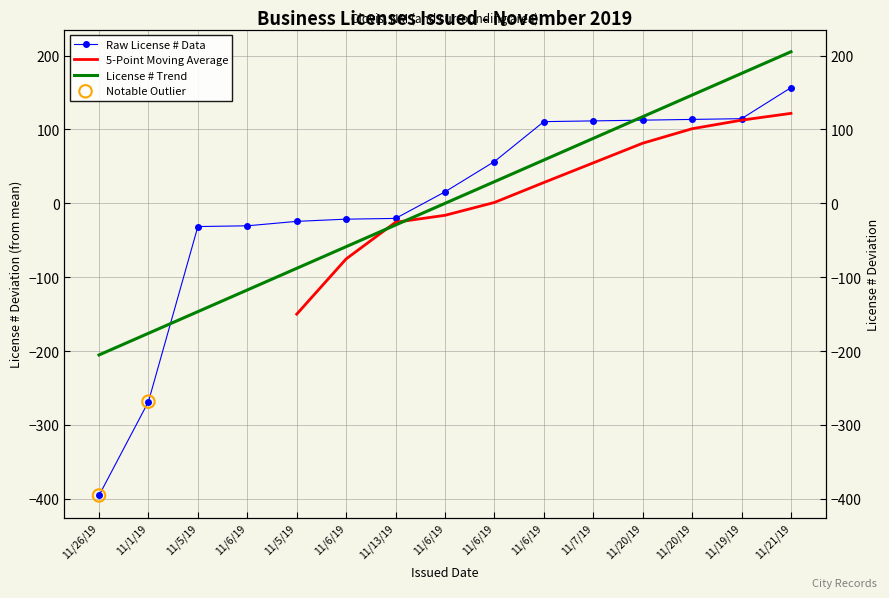

What is the change in value from 11/26/19 to 11/5/19?

+364.0